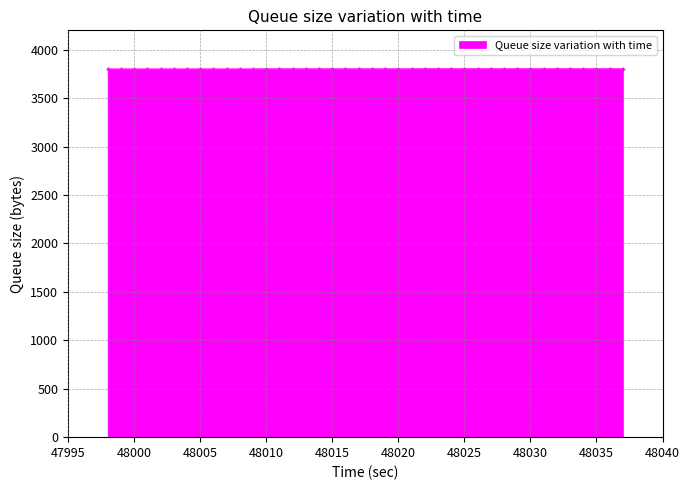

How many distinct data groups are displayed?

1